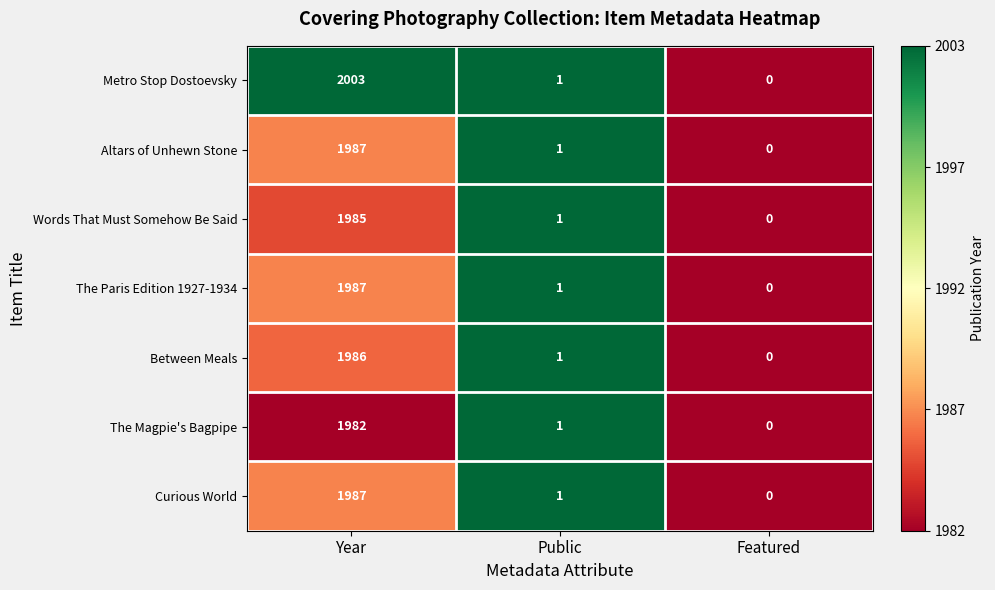

What is the difference between the maximum and second lowest values in the Metro Stop Dostoevsky series?

2002